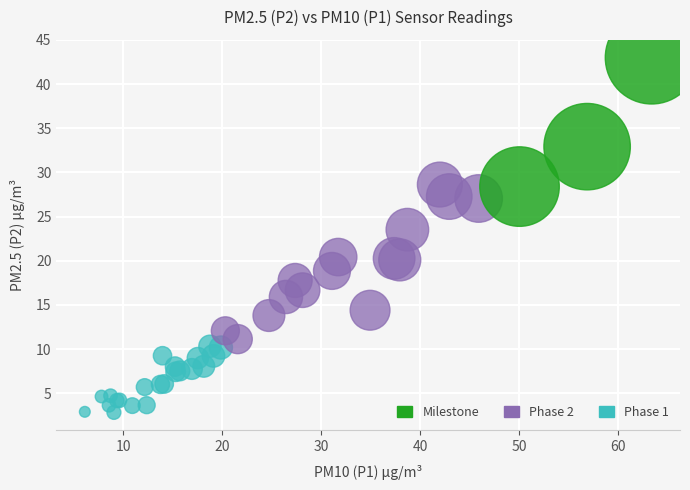

Which series has the largest Y range (max minus min)?

Phase 2